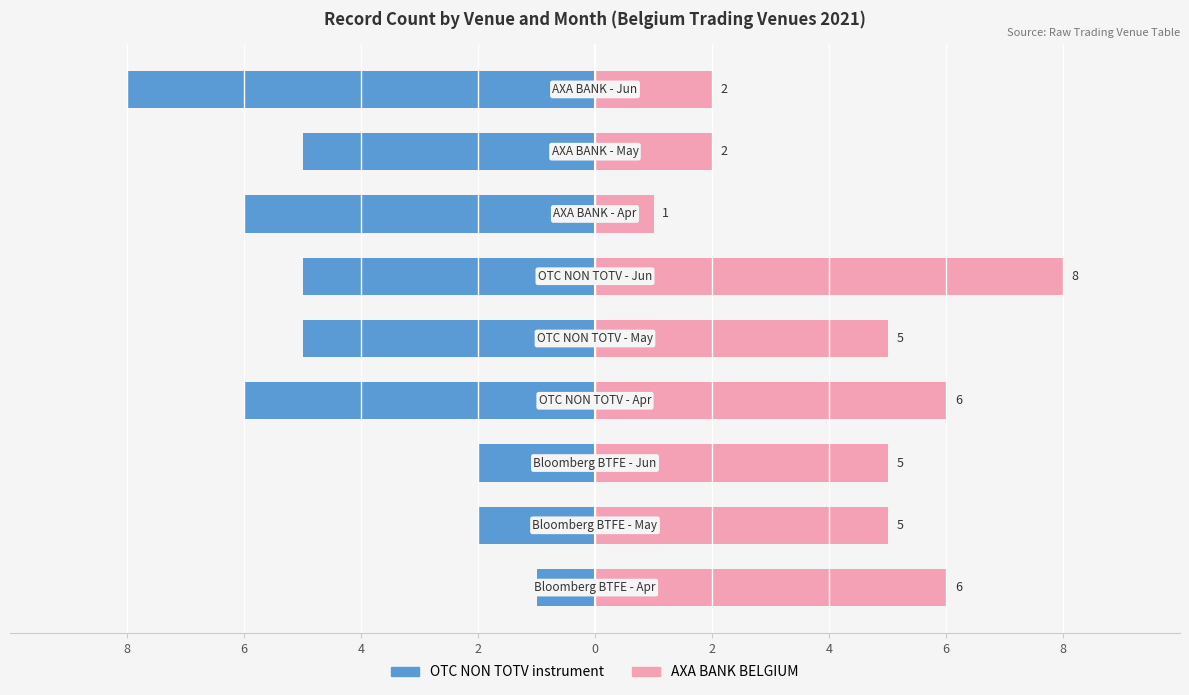

What is the average value of the AXA BANK BELGIUM series?

4